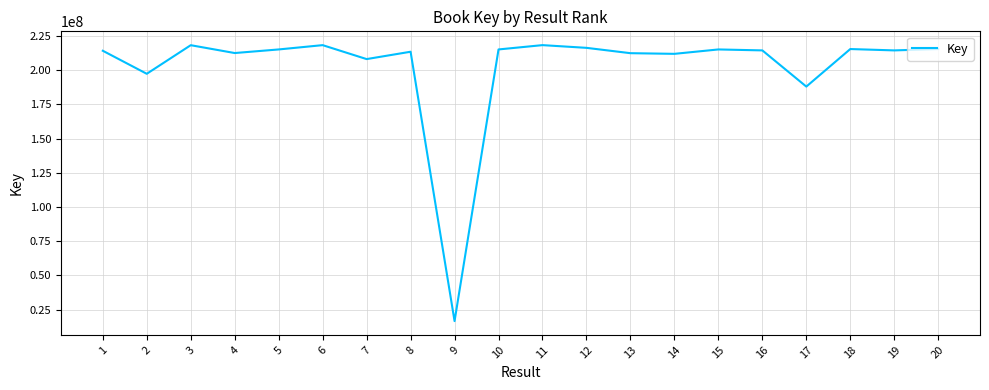

What is the maximum value shown in the chart?

218335874